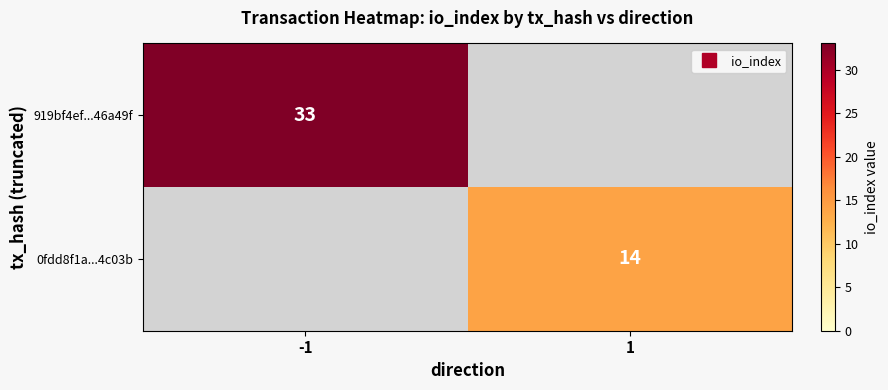

What is the greatest value displayed?

33.0